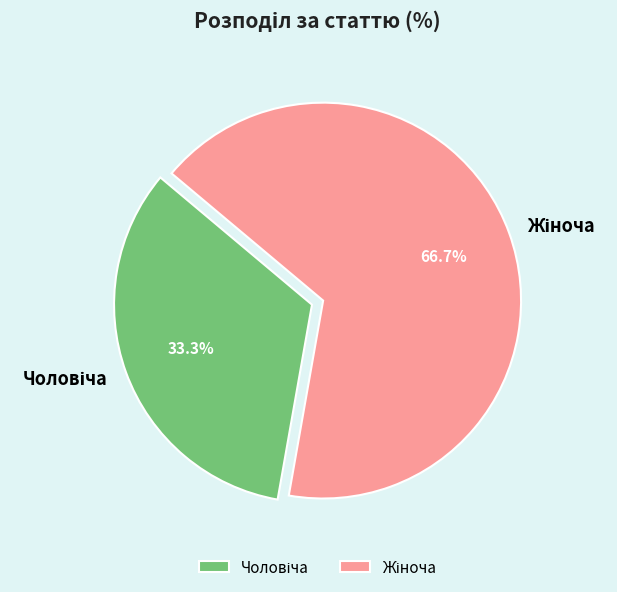

Does any single category account for the majority?

Yes